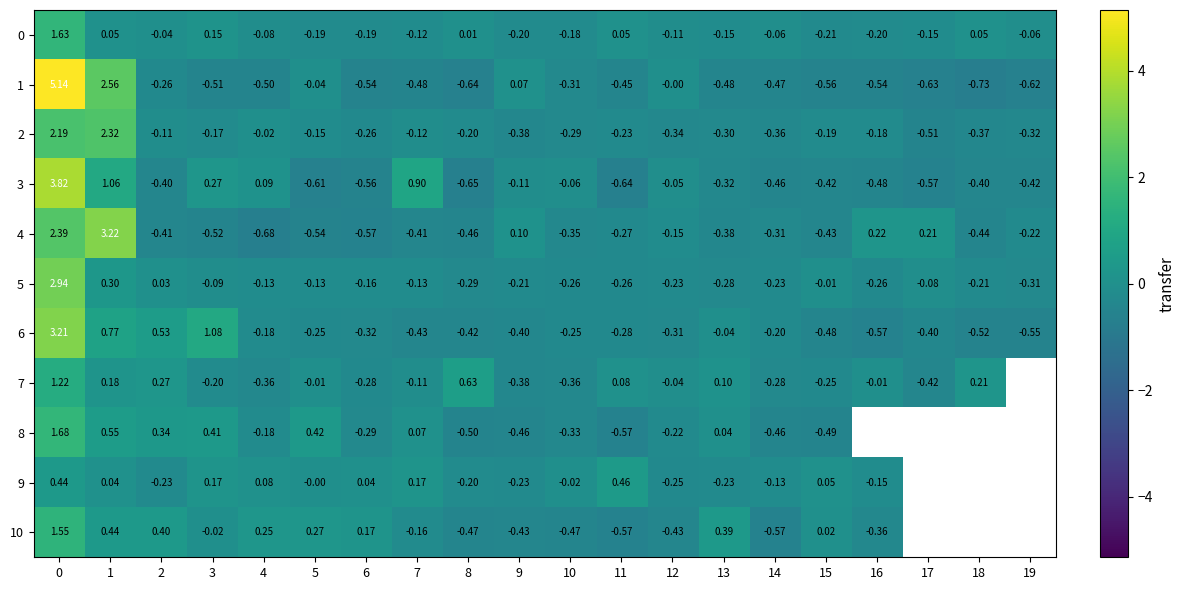

How many values in 0 are below zero?

14